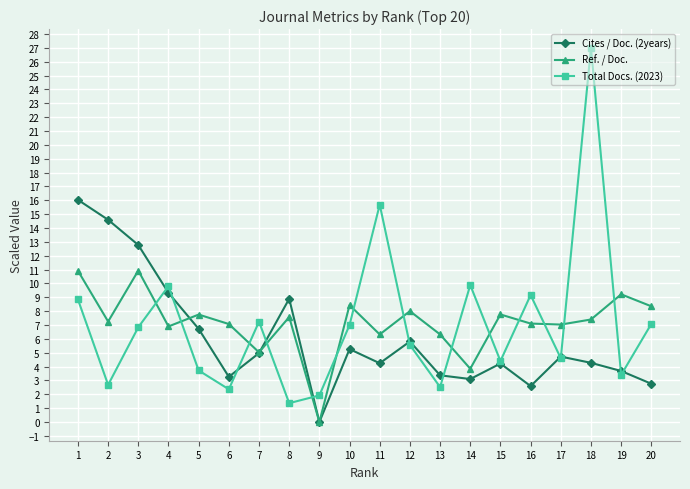

Count the number of categories in the chart.

20